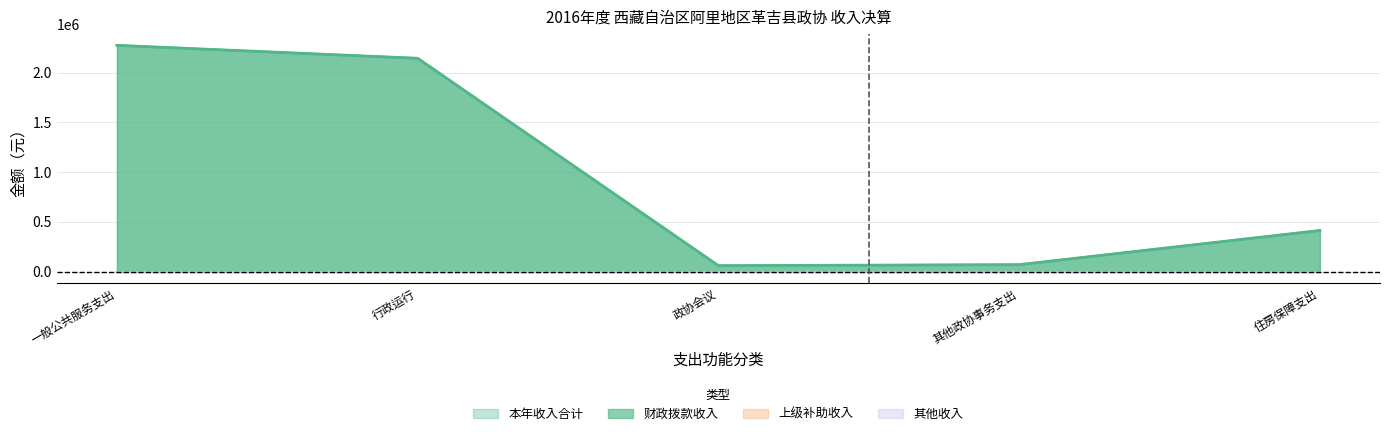

Reading right to left, extract all data points from this chart.

本年收入合计: 住房保障支出=413644.0	其他政协事务支出=70000.0	政协会议=60000.0	行政运行=2145372.0	一般公共服务支出=2275372.0
财政拨款收入: 住房保障支出=413644.0	其他政协事务支出=70000.0	政协会议=60000.0	行政运行=2145372.0	一般公共服务支出=2275372.0